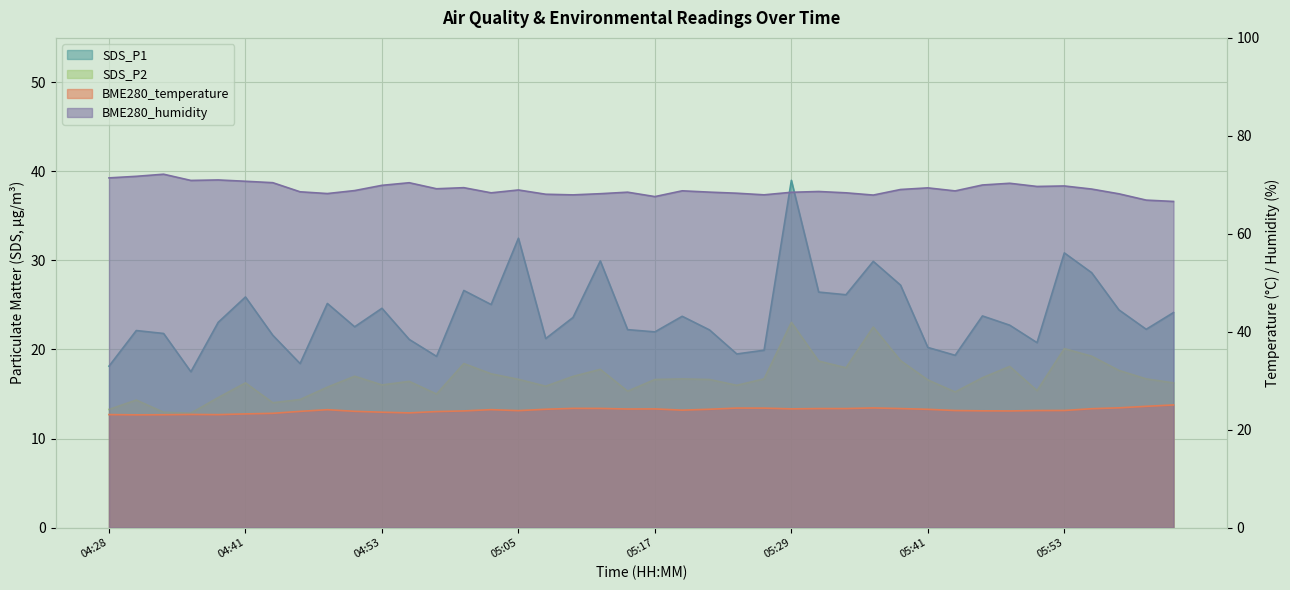

True or false: BME280_humidity and SDS_P1 intersect in this chart.

False